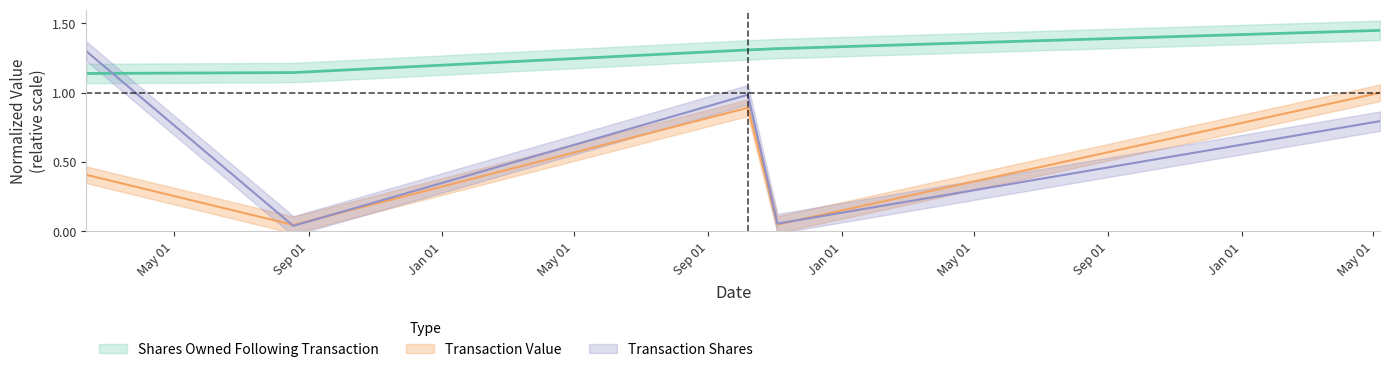

What is the label of the 2nd point from the right?

2005-11-03